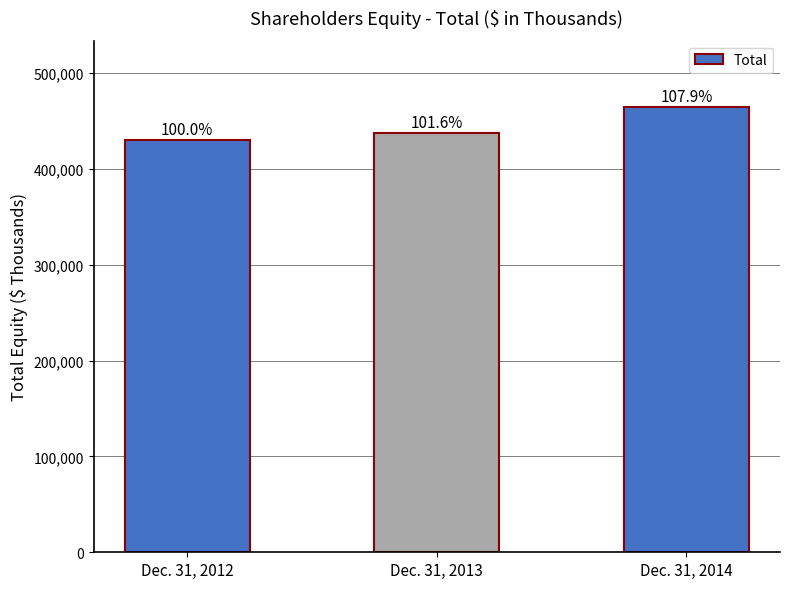

How many bars are there in total?

3